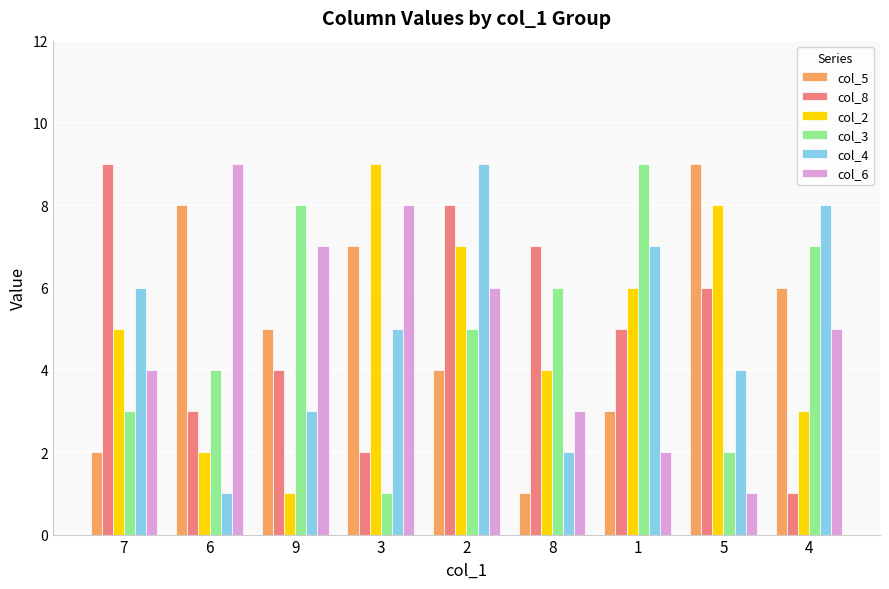

Count the number of categories in the chart.

9